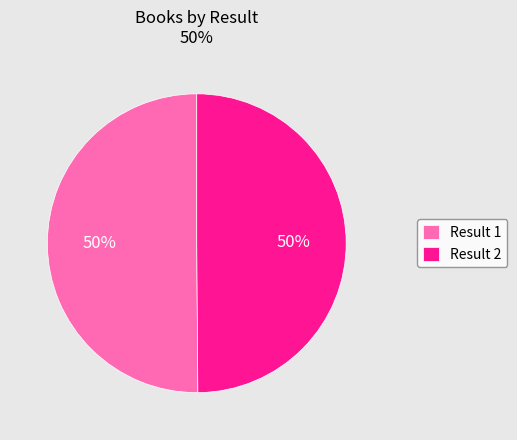

The Result 1 slice represents 65% of the pie. True or false?

False